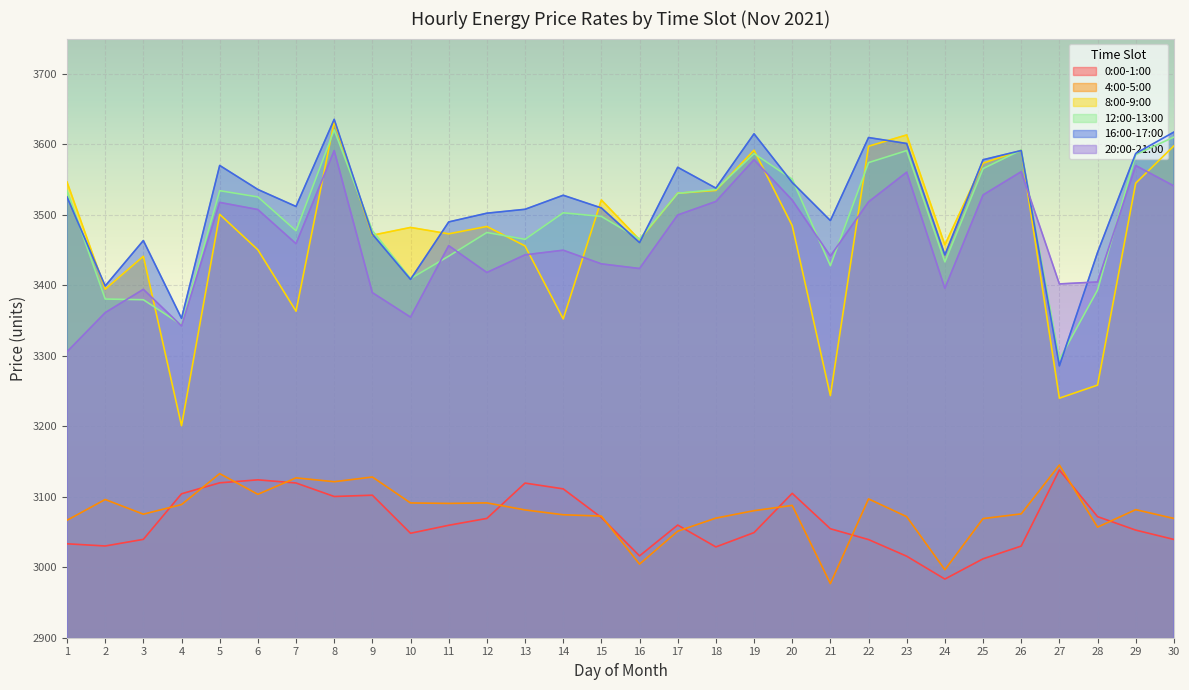

Which category has the lowest value in the 0:00-1:00 series?

24